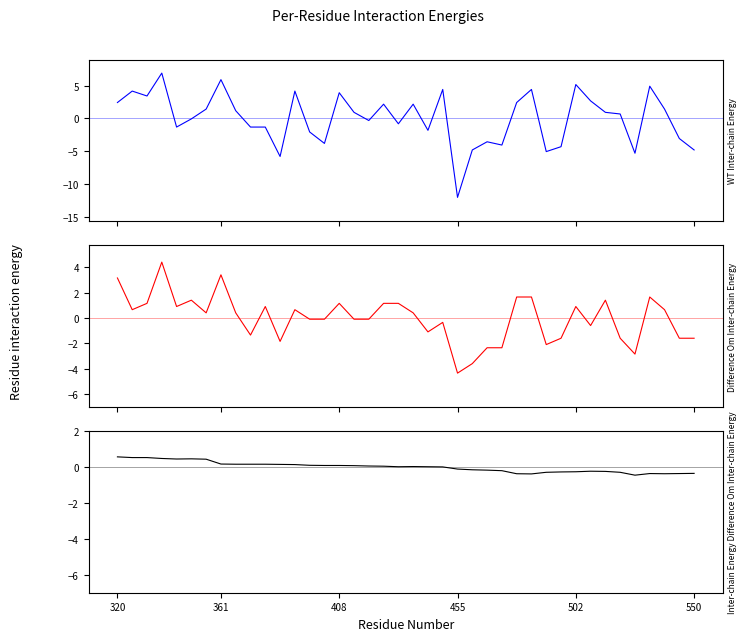

Is the value of PMS_P1 at 6 greater than the value of PMS_P2 at 34?

Yes